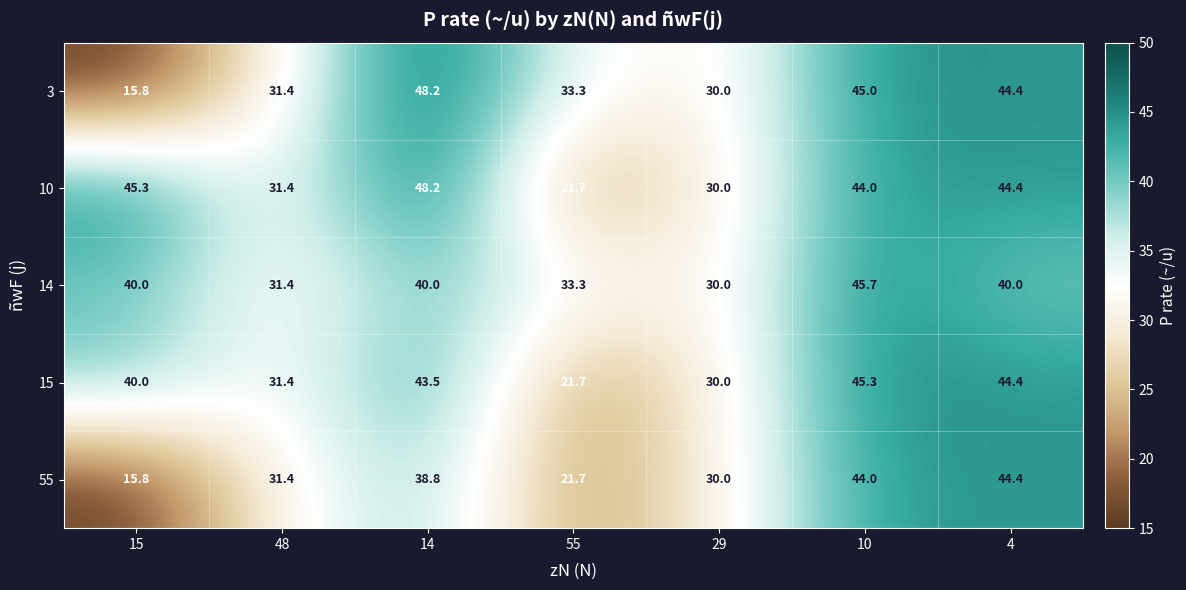

List the labels in order of 10 value, largest first.

14, 15, 4, 10, 48, 29, 55